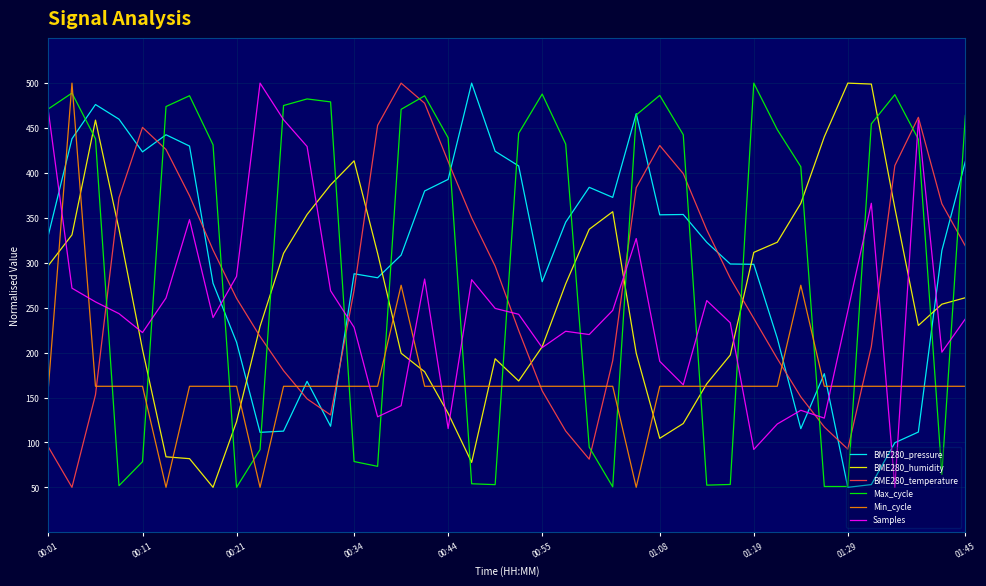

What is the maximum value shown in the chart?

500.0